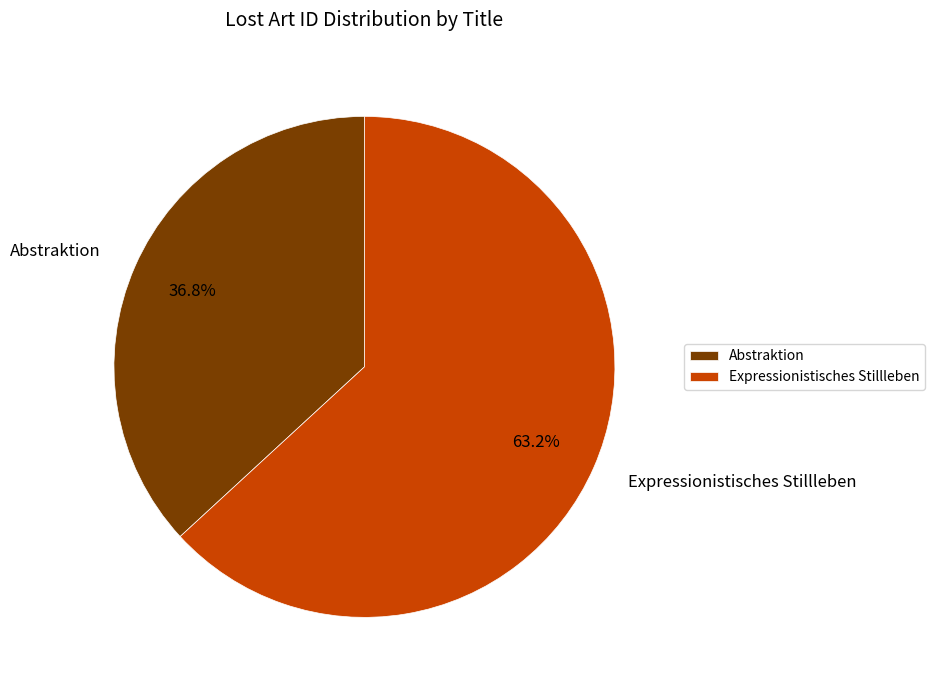

Is it true that Expressionistisches Stillleben is 75% of the pie?

False